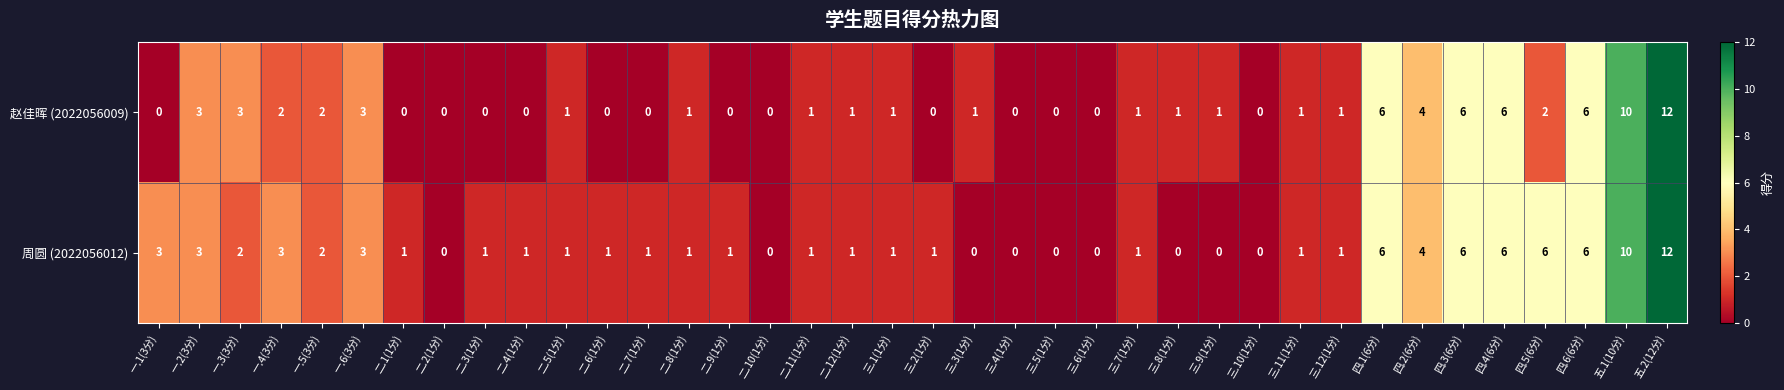

Which series has the largest total across all categories?

周圆 (2022056012)